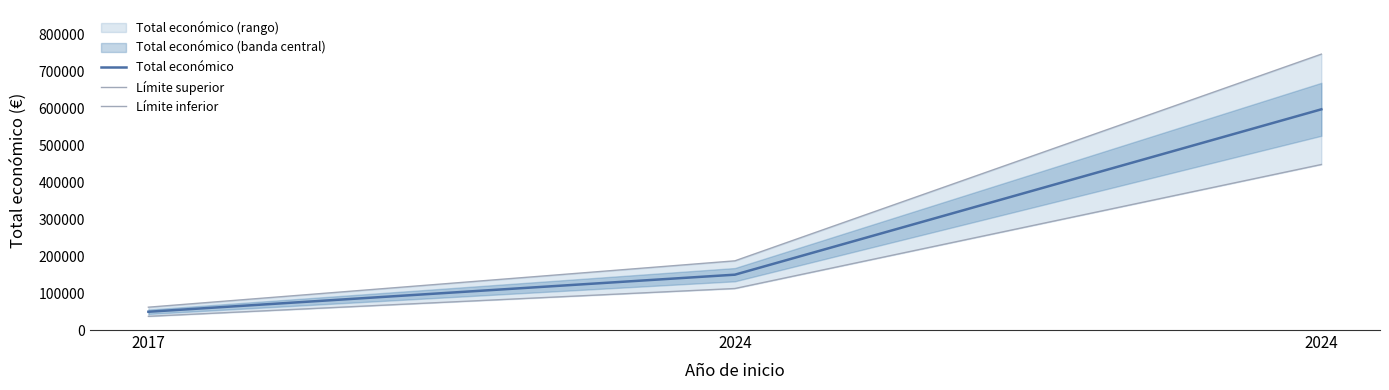

How many values in the Total económico series are below 150000?

1